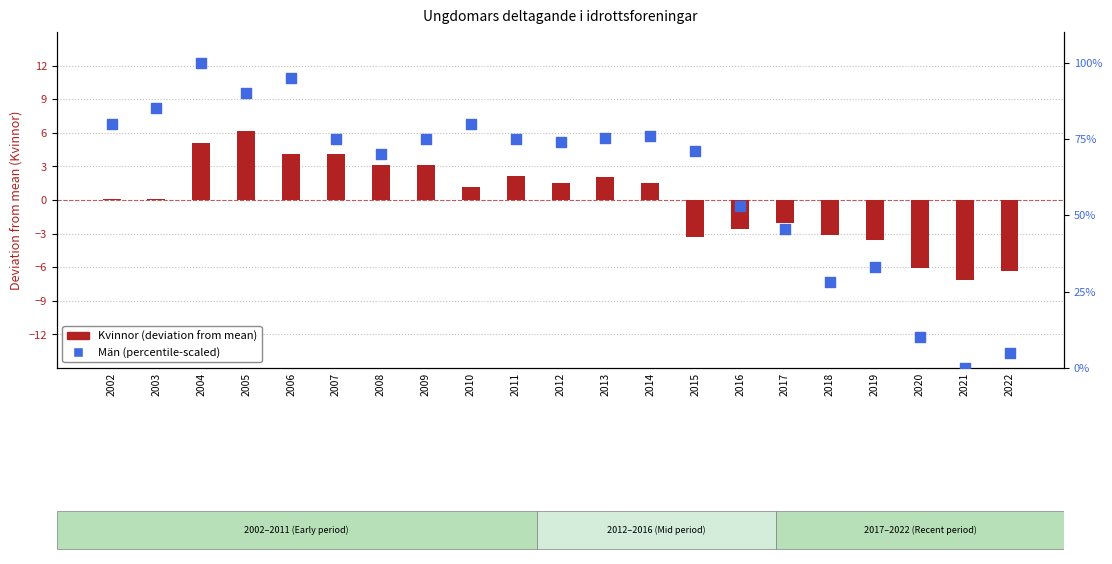

At which category is the sum across all series the highest?

2004